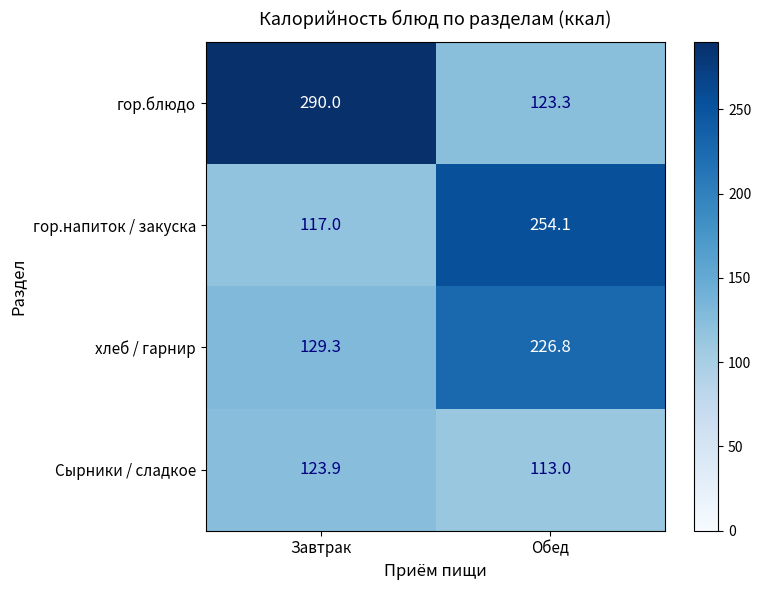

What is the sum of all гор.блюдо values?

413.3